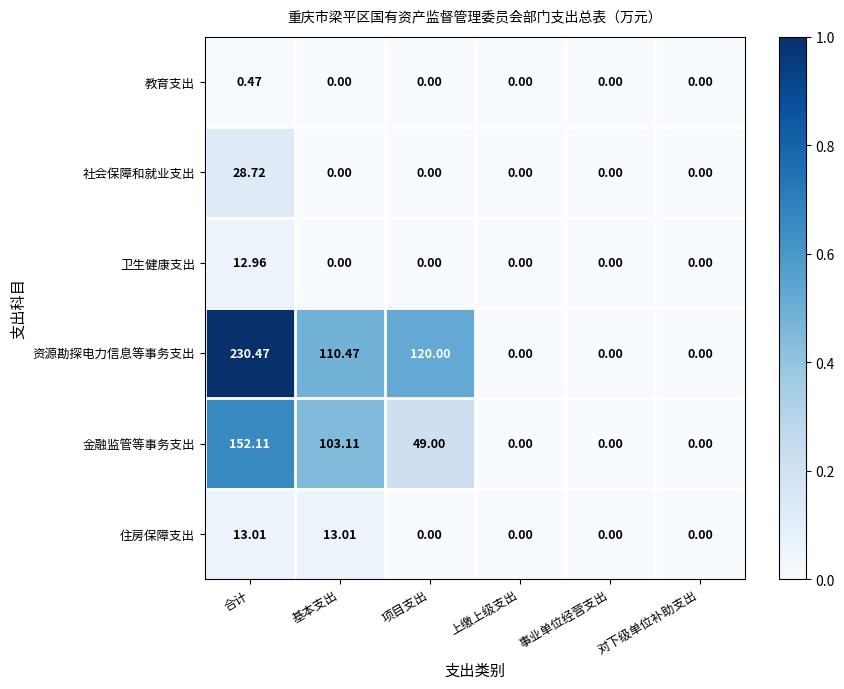

Rank the series by their maximum value, from highest to lowest.

资源勘探电力信息等事务支出, 金融监管等事务支出, 社会保障和就业支出, 住房保障支出, 卫生健康支出, 教育支出